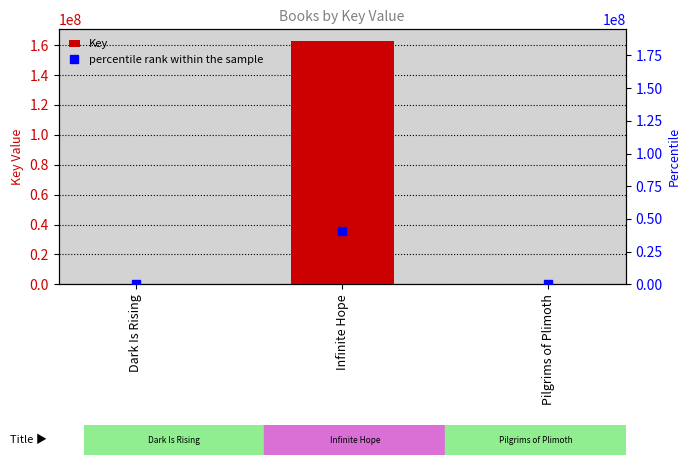

What are all the series names shown in the legend?

Key, percentile rank within the sample